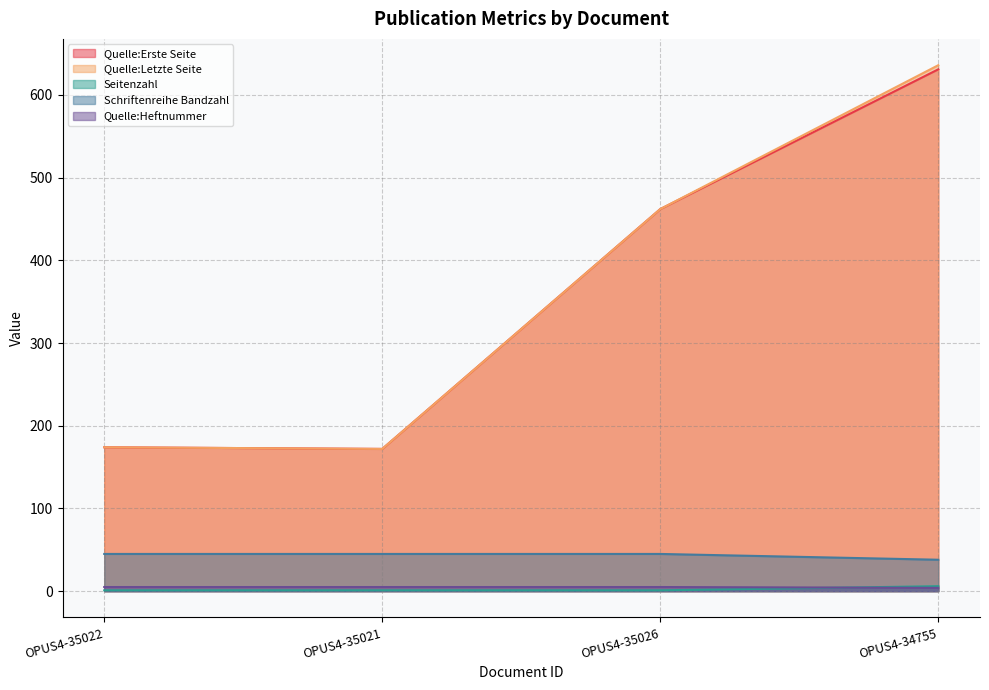

What is the smallest value displayed?

1